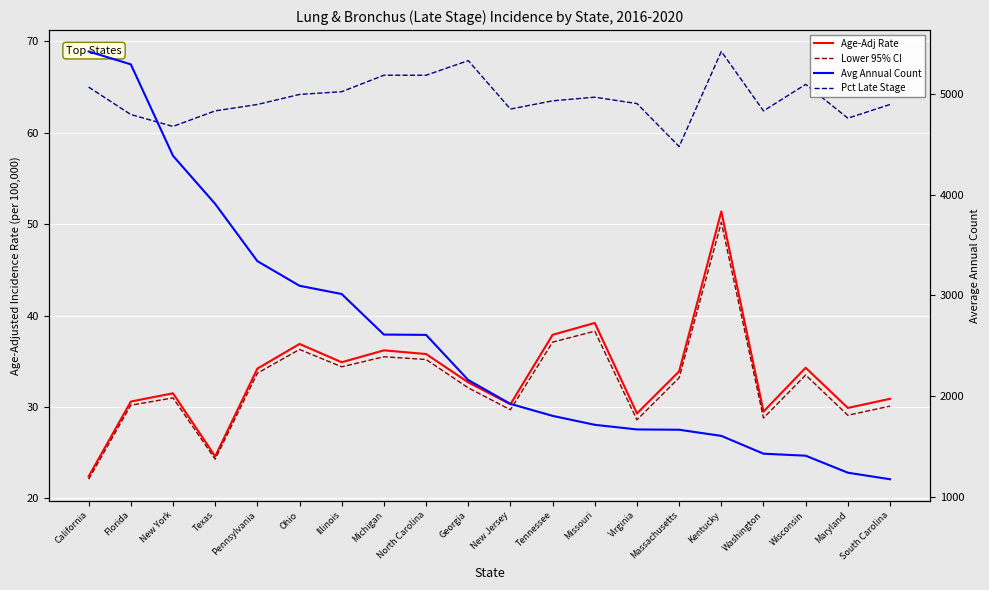

List the series in order of their peak value, highest first.

Avg Annual Count, Pct Late Stage, Age-Adj Rate, Lower 95% CI